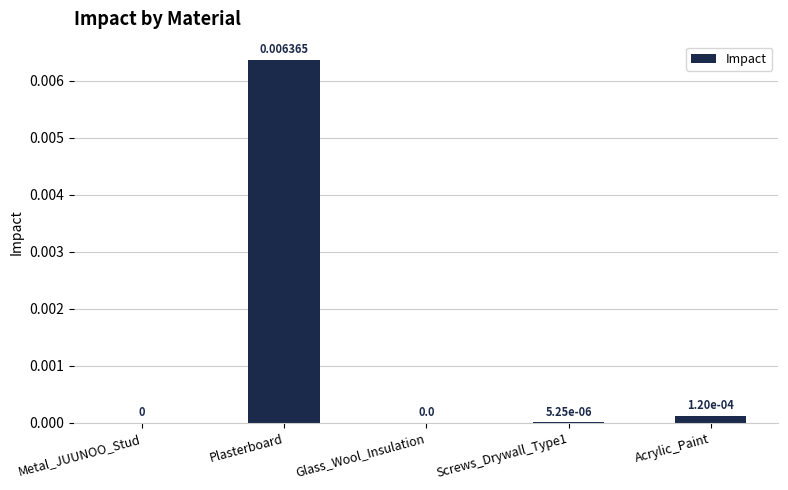

How many categories are shown in the chart?

5